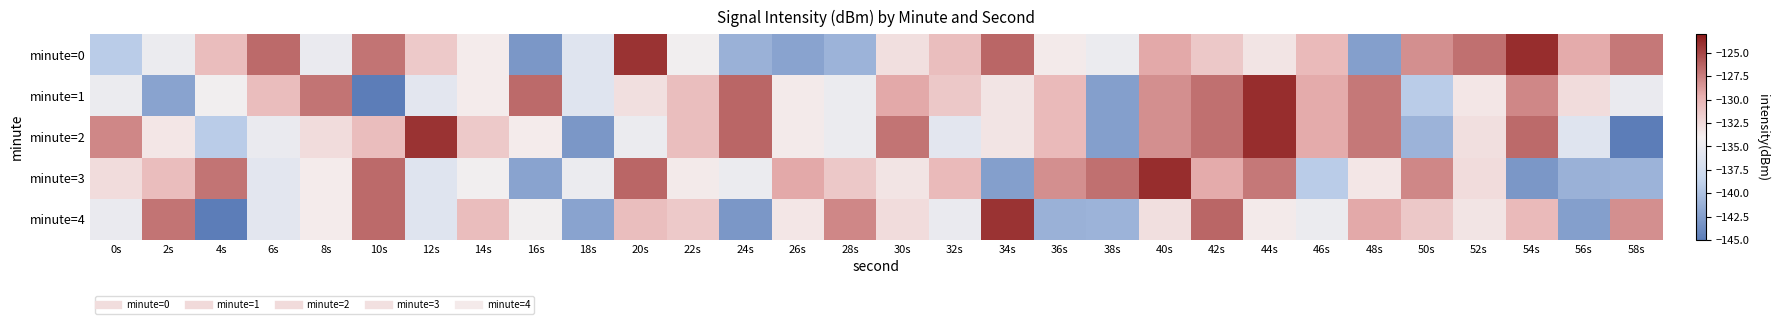

Reading right to left, extract all data points from this chart.

minute=0: 58s=-127.2	56s=-129.4	54s=-123.9	52s=-126.8	50s=-128.2	48s=-142.5	46s=-130.4	44s=-133.2	42s=-131.3	40s=-129.3	38s=-134.9	36s=-133.6	34s=-126.4	32s=-130.6	30s=-132.8	28s=-141.0	26s=-142.2	24s=-141.2	22s=-134.3	20s=-124.2	18s=-136.1	16s=-143.1	14s=-133.7	12s=-131.3	10s=-127.0	8s=-135.0	6s=-126.6	4s=-130.5	2s=-134.9	0s=-139.2
minute=1: 58s=-135.0	56s=-132.7	54s=-127.8	52s=-133.4	50s=-139.2	48s=-127.2	46s=-129.4	44s=-123.9	42s=-126.8	40s=-128.2	38s=-142.5	36s=-130.4	34s=-133.2	32s=-131.3	30s=-129.3	28s=-134.9	26s=-133.6	24s=-126.4	22s=-130.6	20s=-132.8	18s=-136.1	16s=-126.6	14s=-133.7	12s=-135.7	10s=-144.9	8s=-127.0	6s=-130.5	4s=-134.3	2s=-142.2	0s=-134.9
minute=2: 58s=-144.9	56s=-136.1	54s=-126.6	52s=-132.8	50s=-141.0	48s=-127.2	46s=-129.4	44s=-123.9	42s=-126.8	40s=-128.2	38s=-142.5	36s=-130.4	34s=-133.2	32s=-135.7	30s=-127.0	28s=-134.9	26s=-133.6	24s=-126.4	22s=-130.6	20s=-134.9	18s=-143.1	16s=-133.7	14s=-131.3	12s=-124.2	10s=-130.5	8s=-132.7	6s=-135.0	4s=-139.2	2s=-133.4	0s=-127.8
minute=3: 58s=-141.0	56s=-141.2	54s=-143.1	52s=-132.7	50s=-127.8	48s=-133.4	46s=-139.2	44s=-127.2	42s=-129.4	40s=-123.9	38s=-126.8	36s=-128.2	34s=-142.5	32s=-130.4	30s=-133.2	28s=-131.3	26s=-129.3	24s=-134.9	22s=-133.6	20s=-126.4	18s=-134.9	16s=-142.2	14s=-134.3	12s=-136.1	10s=-126.6	8s=-133.7	6s=-135.7	4s=-127.0	2s=-130.5	0s=-132.7
minute=4: 58s=-128.2	56s=-142.5	54s=-130.4	52s=-133.2	50s=-131.3	48s=-129.3	46s=-134.9	44s=-133.6	42s=-126.4	40s=-132.8	38s=-141.0	36s=-141.2	34s=-124.2	32s=-135.0	30s=-132.7	28s=-127.8	26s=-133.4	24s=-143.1	22s=-131.3	20s=-130.6	18s=-142.2	16s=-134.3	14s=-130.5	12s=-136.1	10s=-126.6	8s=-133.7	6s=-135.7	4s=-144.9	2s=-127.0	0s=-135.0